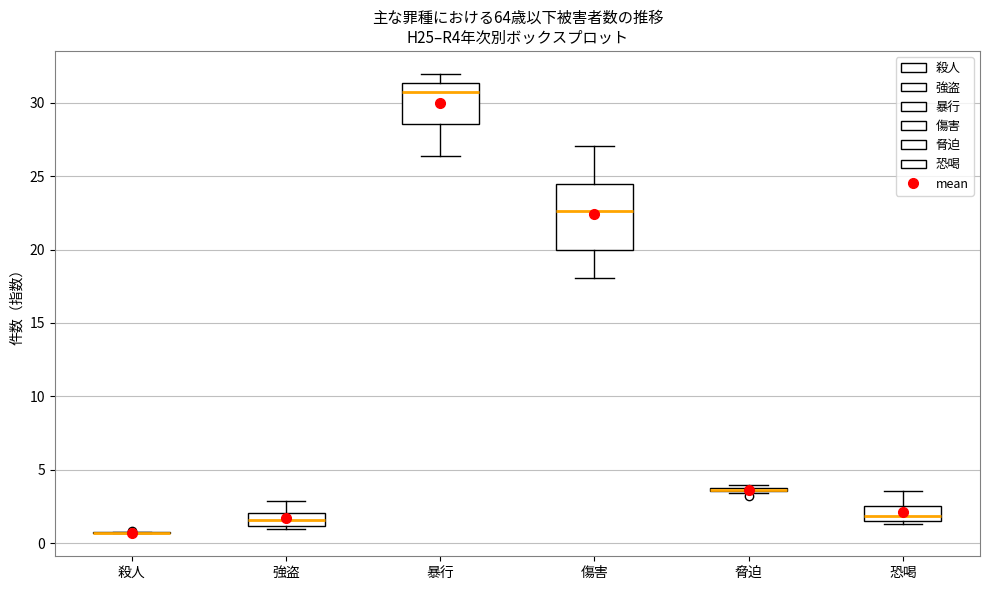

Which box is the tallest, from its lower edge to its upper edge?

傷害